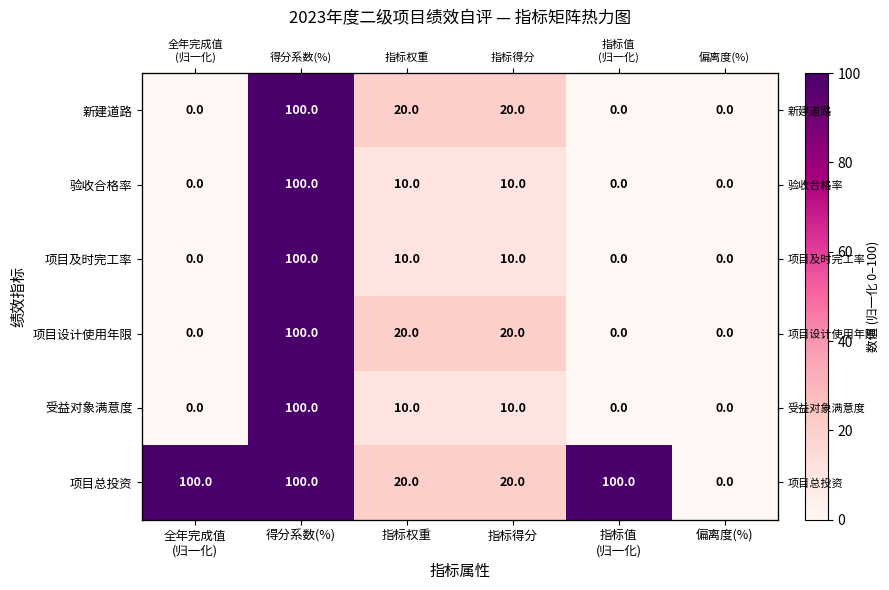

List the series in order of their peak value, lowest first.

新建道路, 验收合格率, 项目及时完工率, 项目设计使用年限, 受益对象满意度, 项目总投资